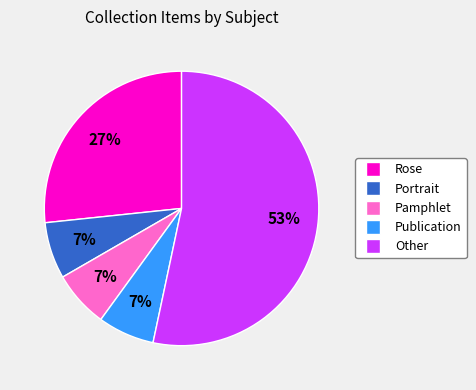

Which category accounts for the majority?

Other